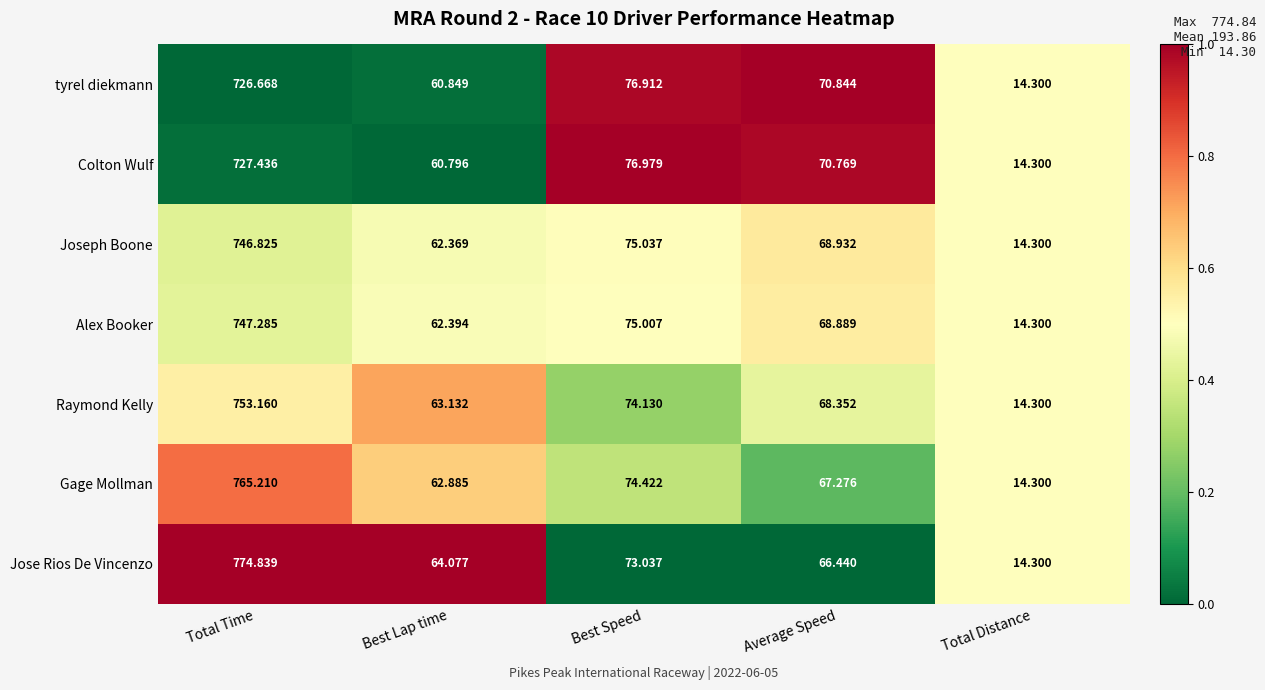

What is the greatest value displayed?

774.8